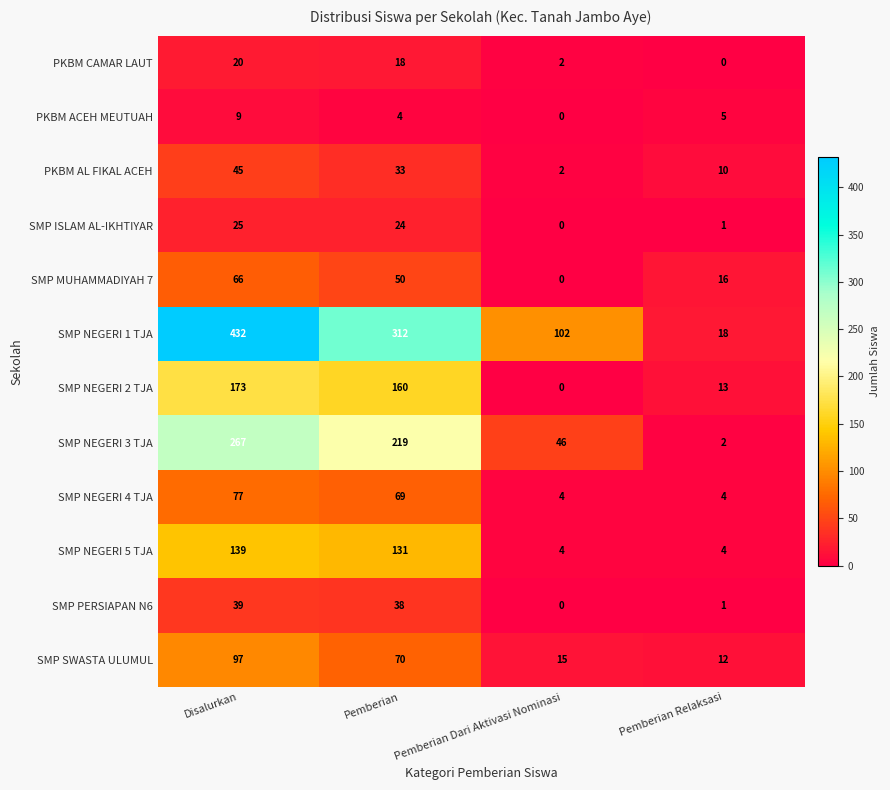

At Pemberian, list the series in order from largest to smallest.

SMP NEGERI 1 TJA, SMP NEGERI 3 TJA, SMP NEGERI 2 TJA, SMP NEGERI 5 TJA, SMP SWASTA ULUMUL, SMP NEGERI 4 TJA, SMP MUHAMMADIYAH 7, SMP PERSIAPAN N6, PKBM AL FIKAL ACEH, SMP ISLAM AL-IKHTIYAR, PKBM CAMAR LAUT, PKBM ACEH MEUTUAH